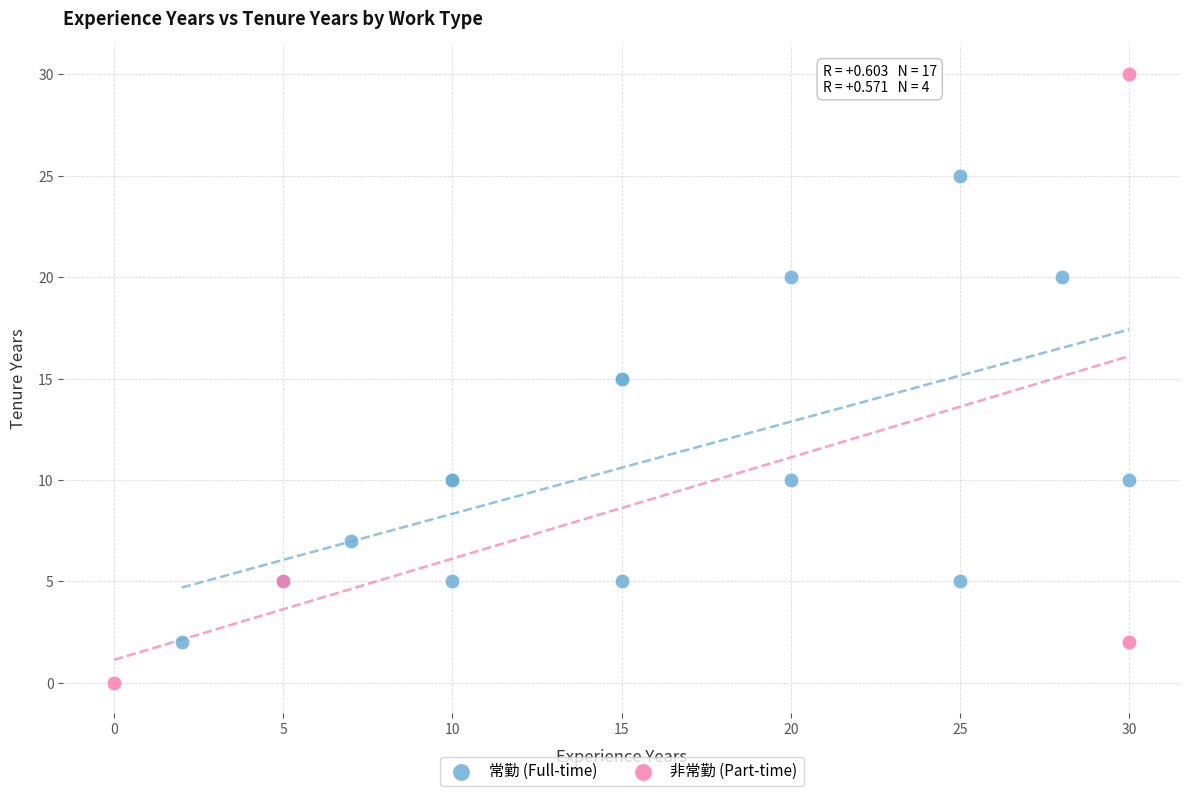

What are all the series names shown in the legend?

常勤 (Full-time), 非常勤 (Part-time)